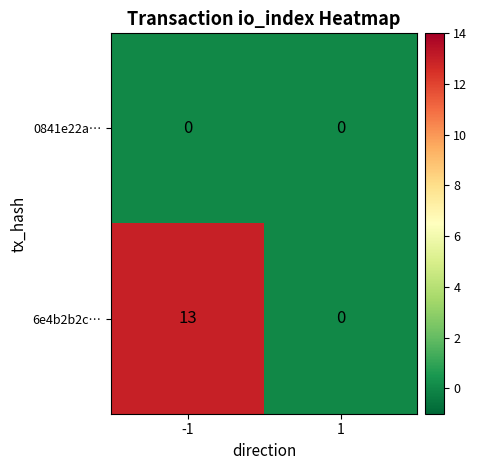

Is it true that 6e4b2b2c… equals 0 at 1?

True